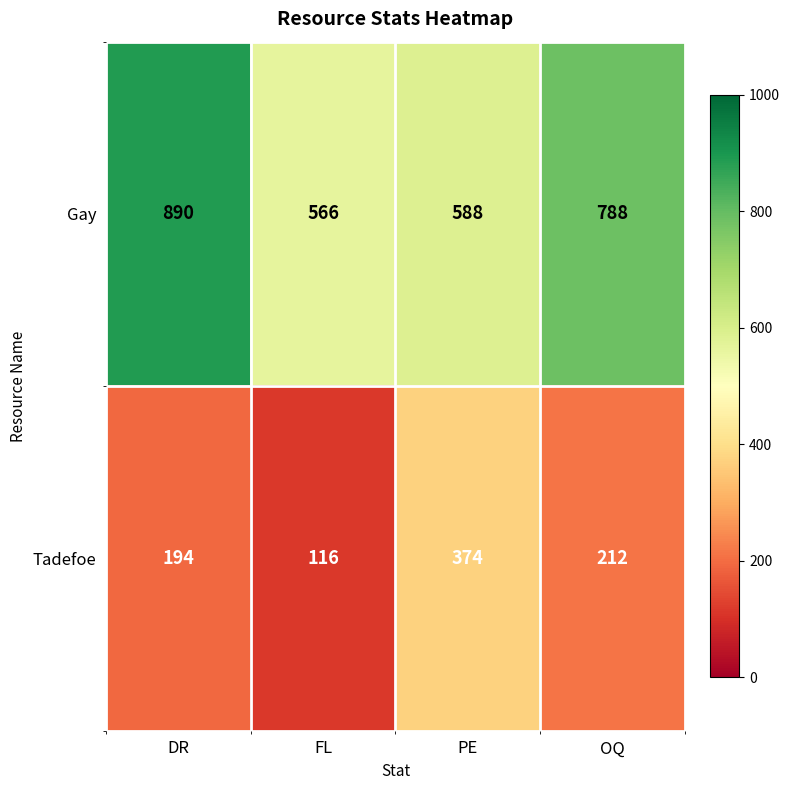

What is the average value of the Gay series?

708